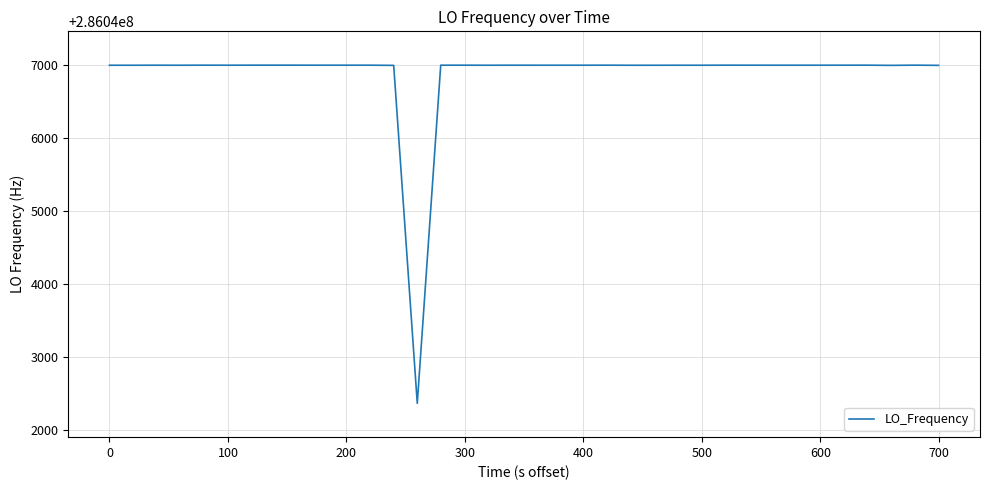

What is the minimum value shown in the chart?

286042365.4